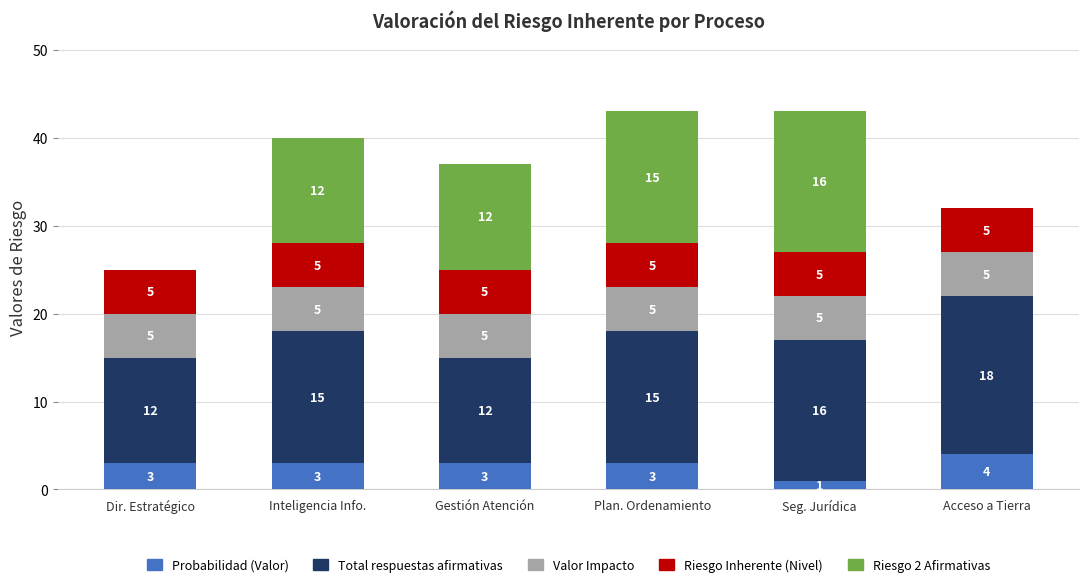

Reading right to left, list the values for the Probabilidad (Valor) series.

Acceso a Tierra=4	Seg. Jurídica=1	Plan. Ordenamiento=3	Gestión Atención=3	Inteligencia Info.=3	Dir. Estratégico=3